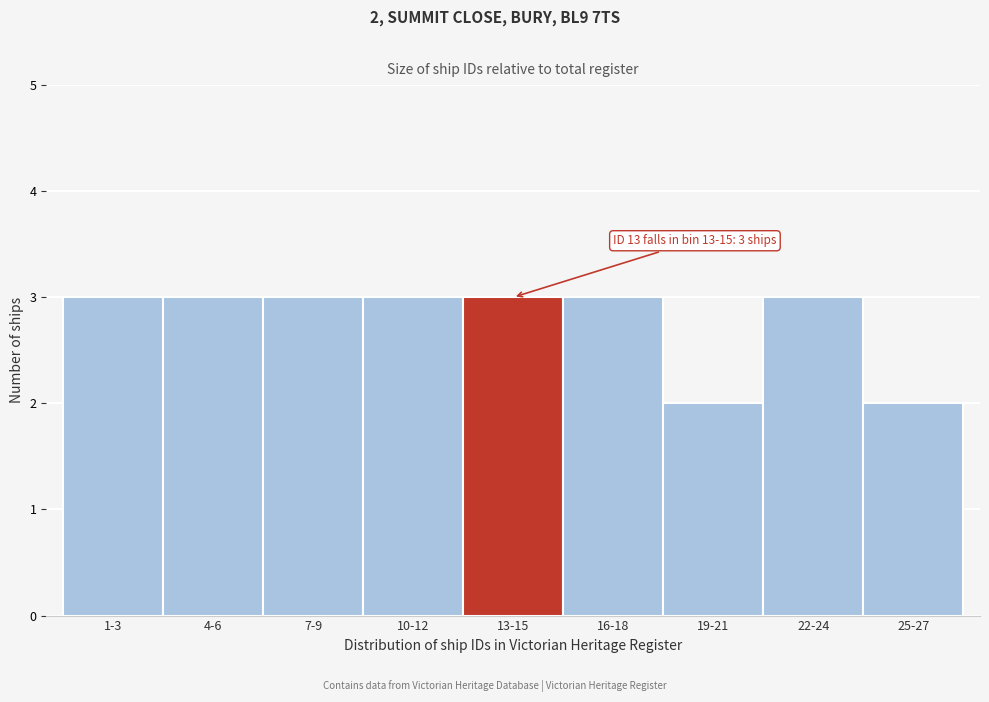

Reading left to right, what are all the values shown in this chart?

1-3=3	4-6=3	7-9=3	10-12=3	13-15=3	16-18=3	19-21=2	22-24=3	25-27=2